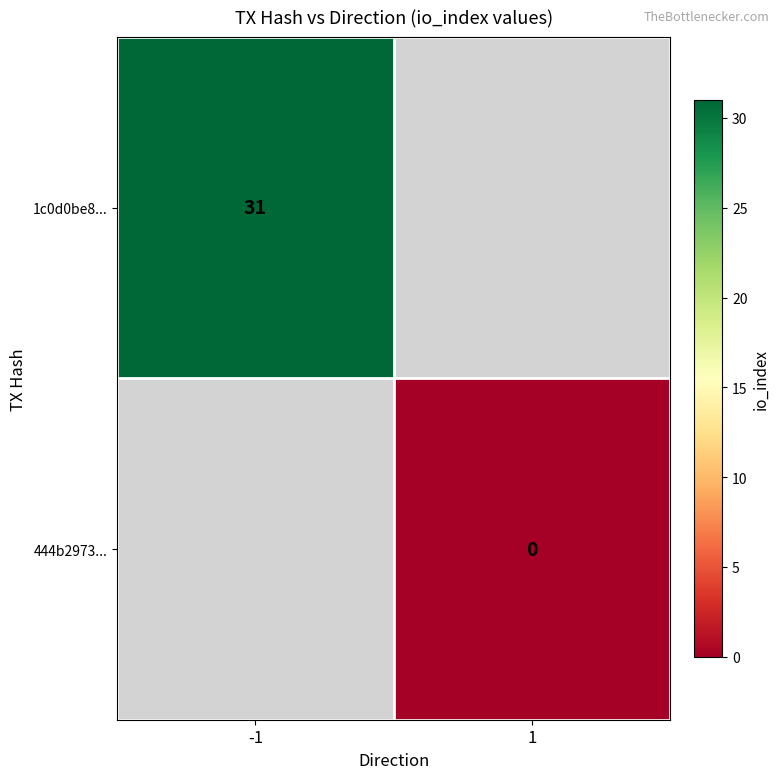

What is the maximum value shown in the chart?

31.0